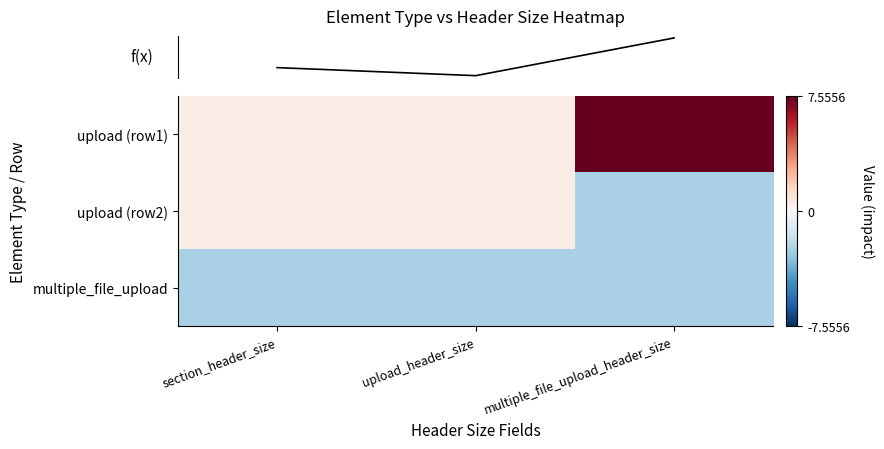

Which category has the highest value across all series?

multiple_file_upload_header_size